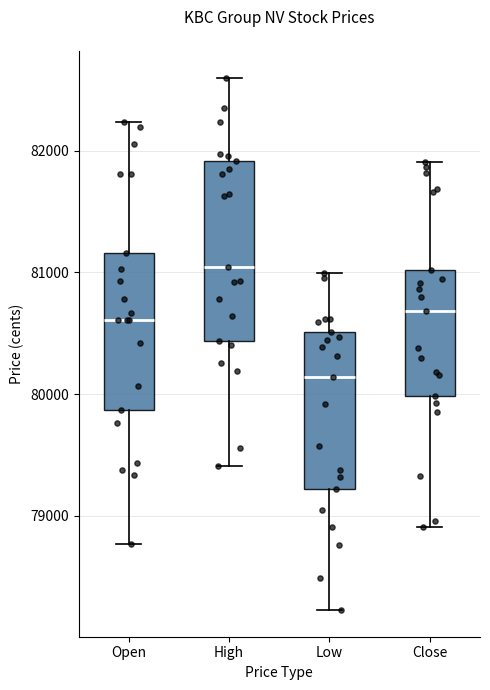

Which box is the tallest, from its lower edge to its upper edge?

High